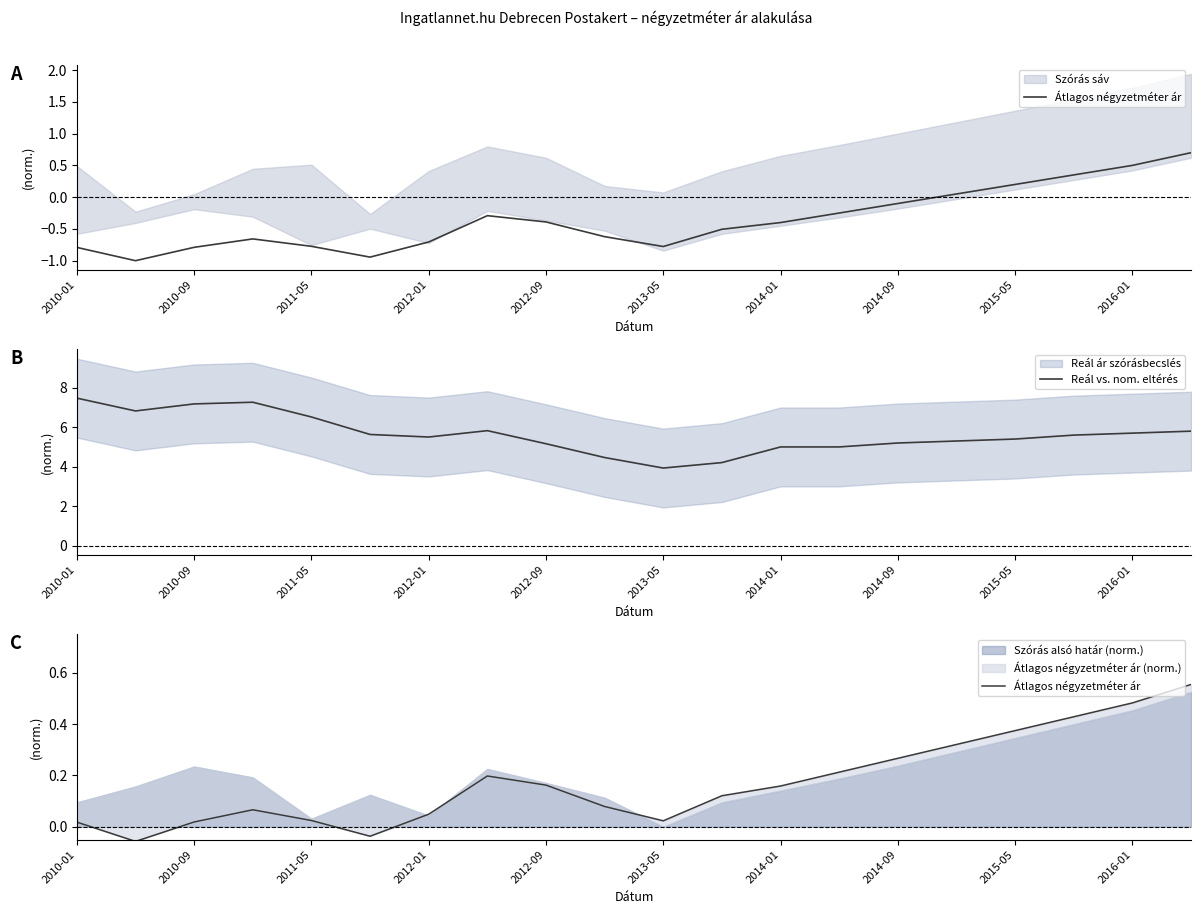

The value of Reál vs. nom. eltérés at 2012-09 is 8.5. True or false?

False